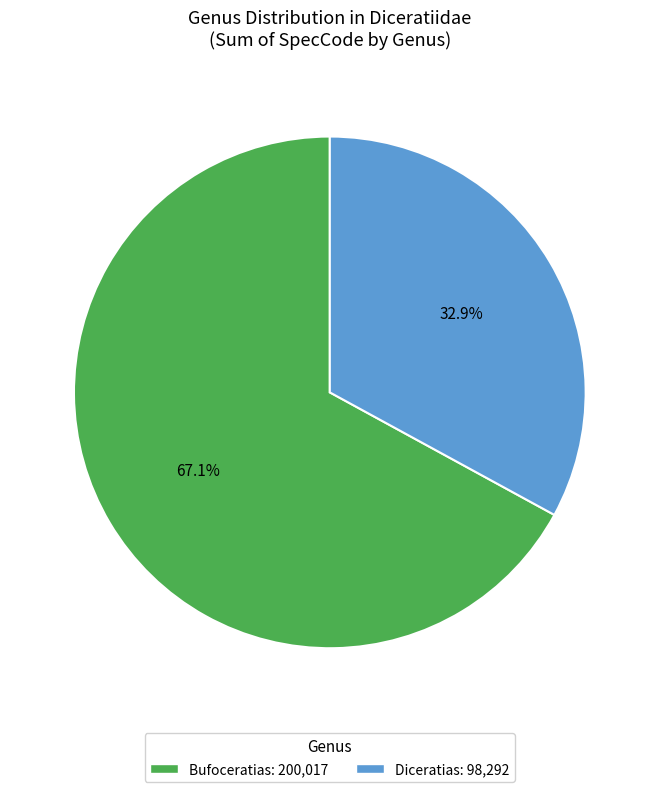

Does Diceratias account for over 50% of the chart?

No